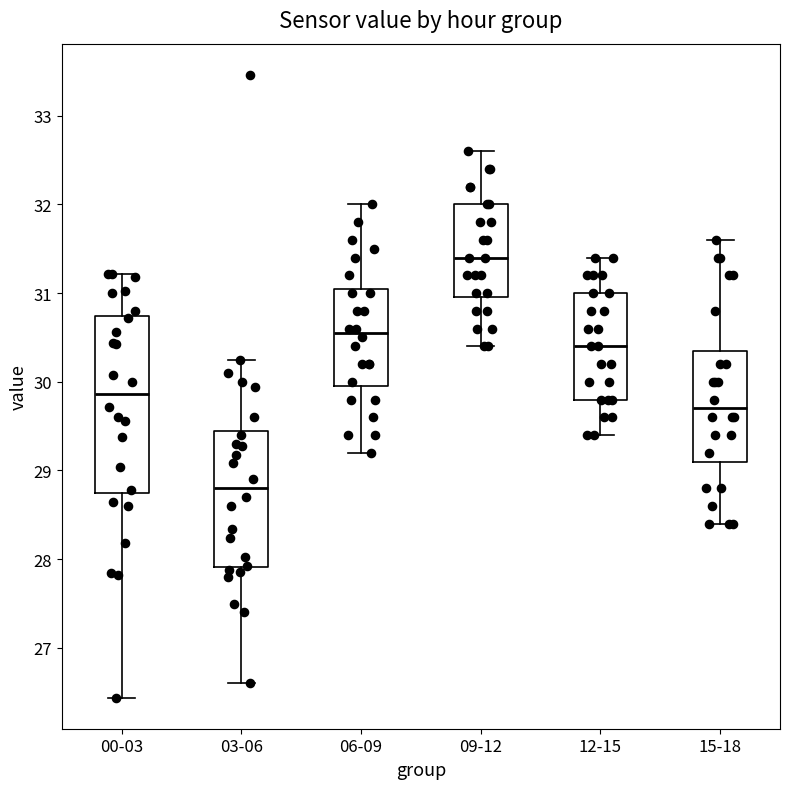

Reading left to right, transcribe this box plot: for each box, give where its median line is, the range the box spans, and where its two whiskers end, as read against the y-axis. The values are not printed on the chart, so give them approximately, as read against the axis.

00-03: median 29.9, box 28.7 to 30.7, whiskers 26.4 to 31.2
03-06: median 28.8, box 27.9 to 29.5, whiskers 26.6 to 30.2
06-09: median 30.6, box 30.0 to 31.1, whiskers 29.2 to 32.0
09-12: median 31.4, box 31.0 to 32.0, whiskers 30.4 to 32.6
12-15: median 30.4, box 29.8 to 31.0, whiskers 29.4 to 31.4
15-18: median 29.7, box 29.1 to 30.4, whiskers 28.4 to 31.6